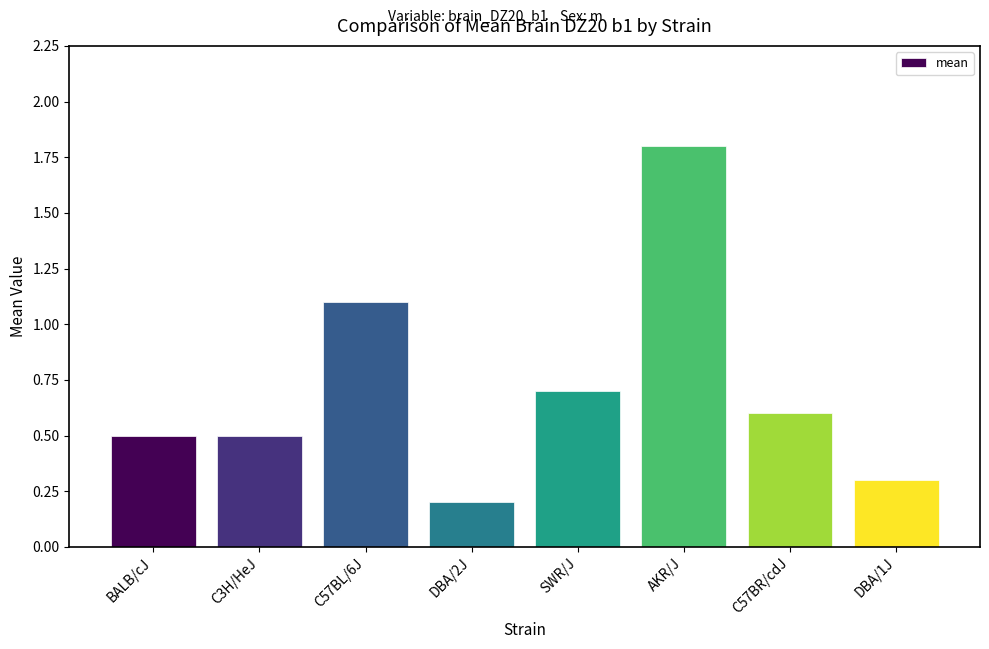

What is the sum of all values?

5.7